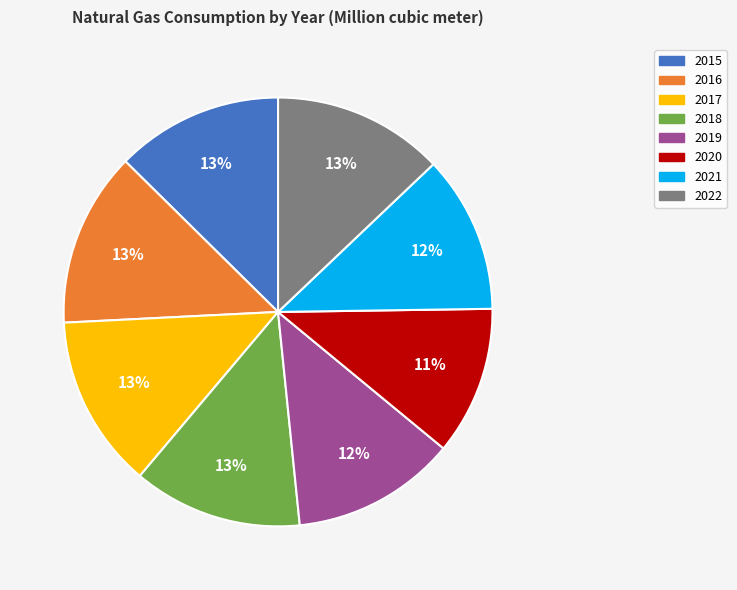

To the nearest percent, what portion does 2021 represent?

12%